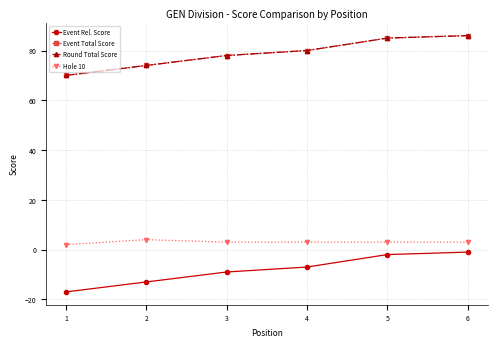

Which series has the largest range (max minus min)?

Event Rel. Score